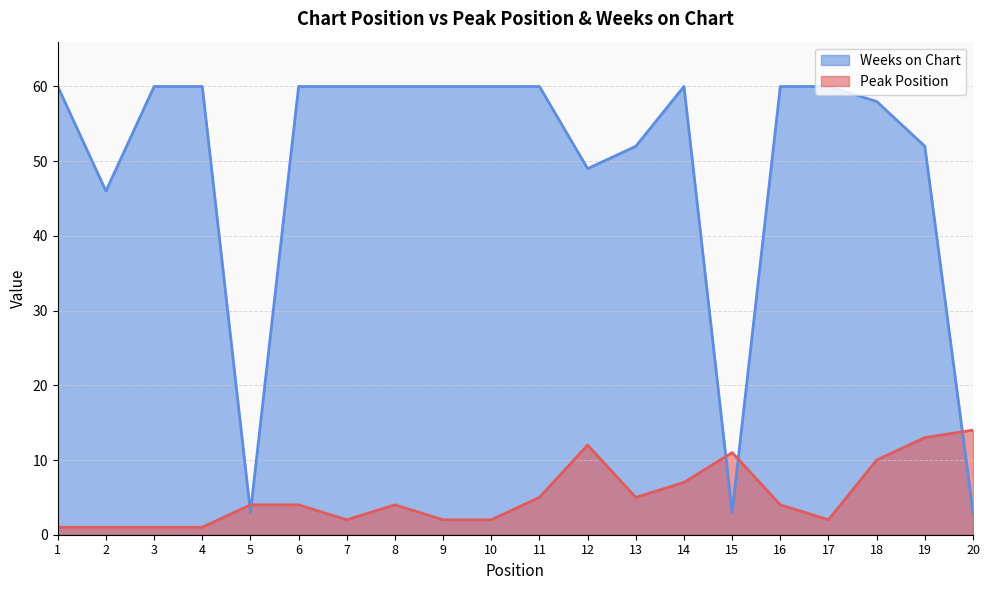

Is it true that Weeks on Chart equals 105 at 1?

False